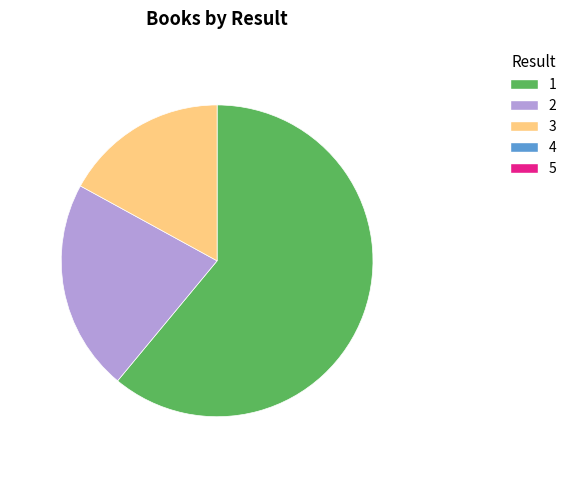

Is there any slice that represents more than half of the pie?

Yes